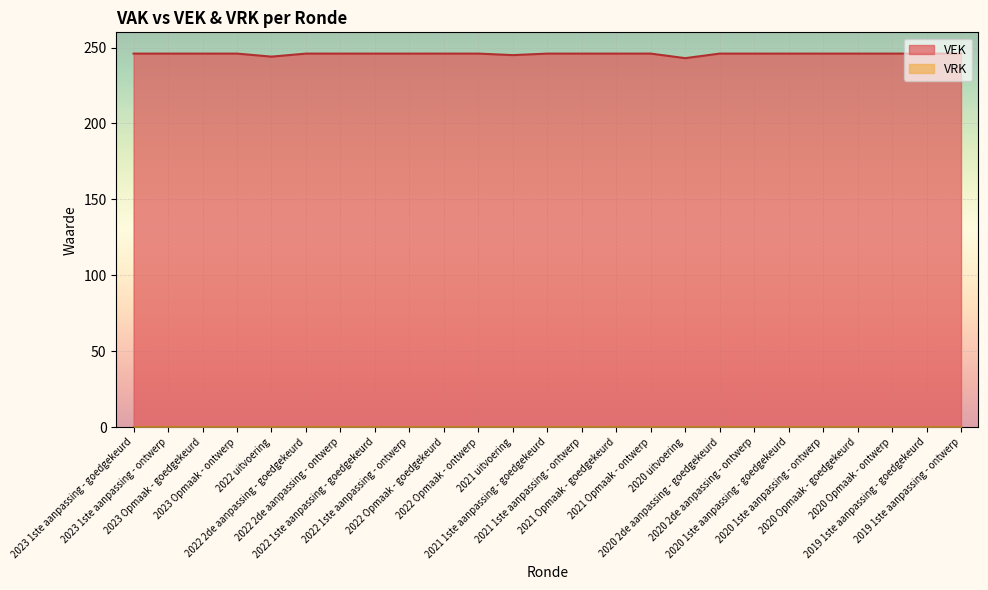

What is the average value?

246